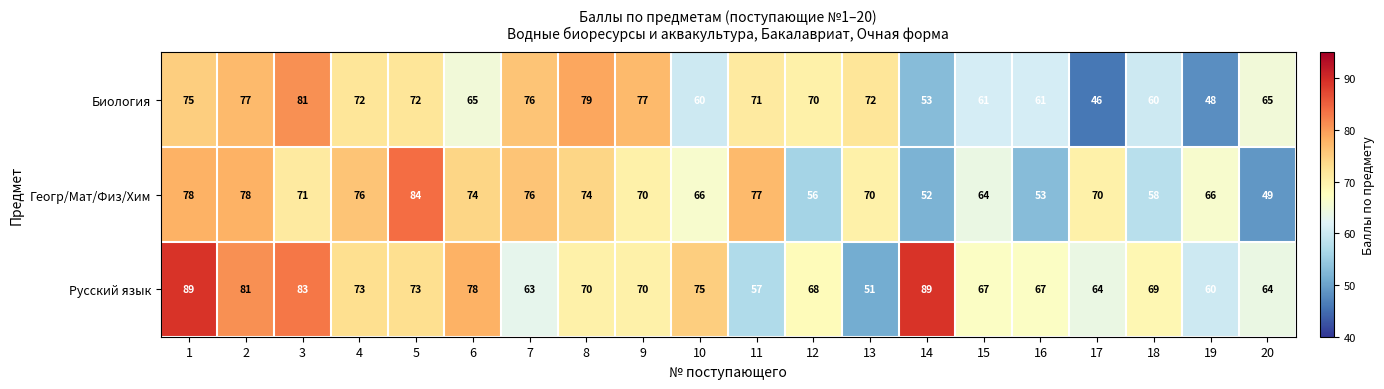

Between 10 and 16, which series saw the biggest shift?

Геогр/Мат/Физ/Хим